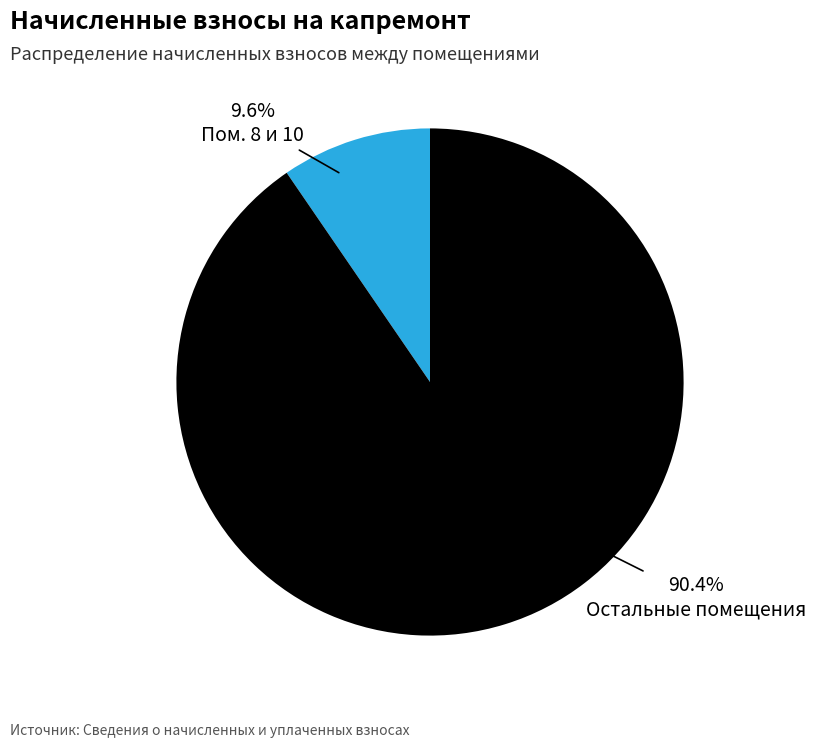

To the nearest percent, what is the average slice percentage?

50%